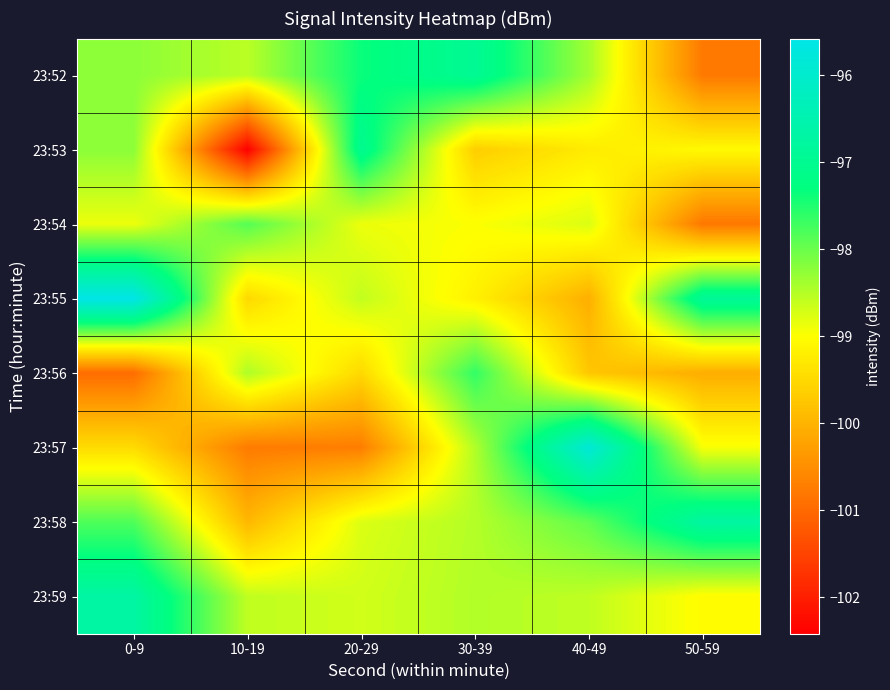

At 10-19, list the series in order from largest to smallest.

23:54, 23:56, 23:52, 23:59, 23:55, 23:58, 23:57, 23:53